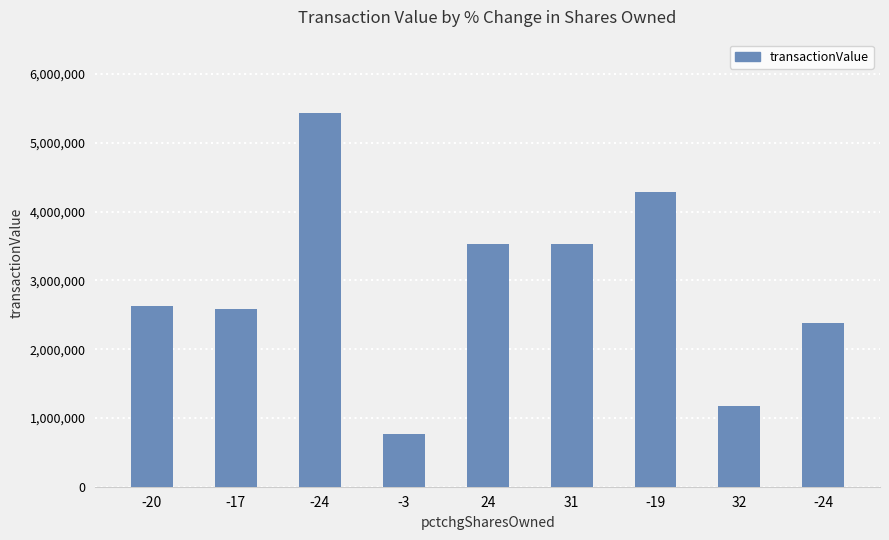

How many bars are there in total?

9